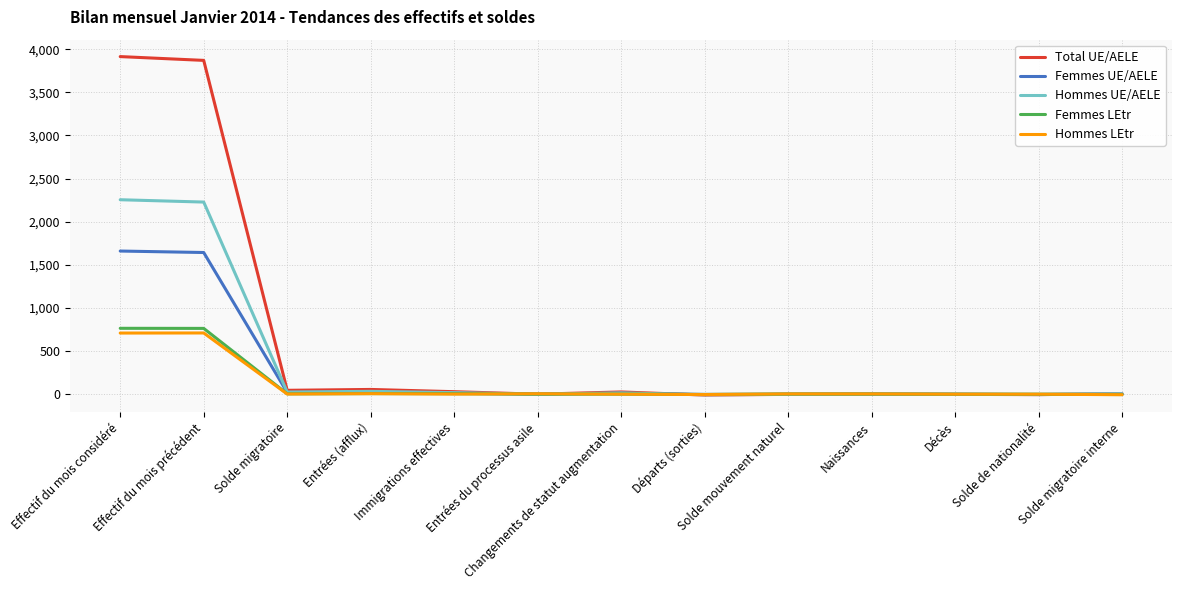

What is the sum of the Femmes UE/AELE values at Entrées du processus asile and Solde migratoire?

20